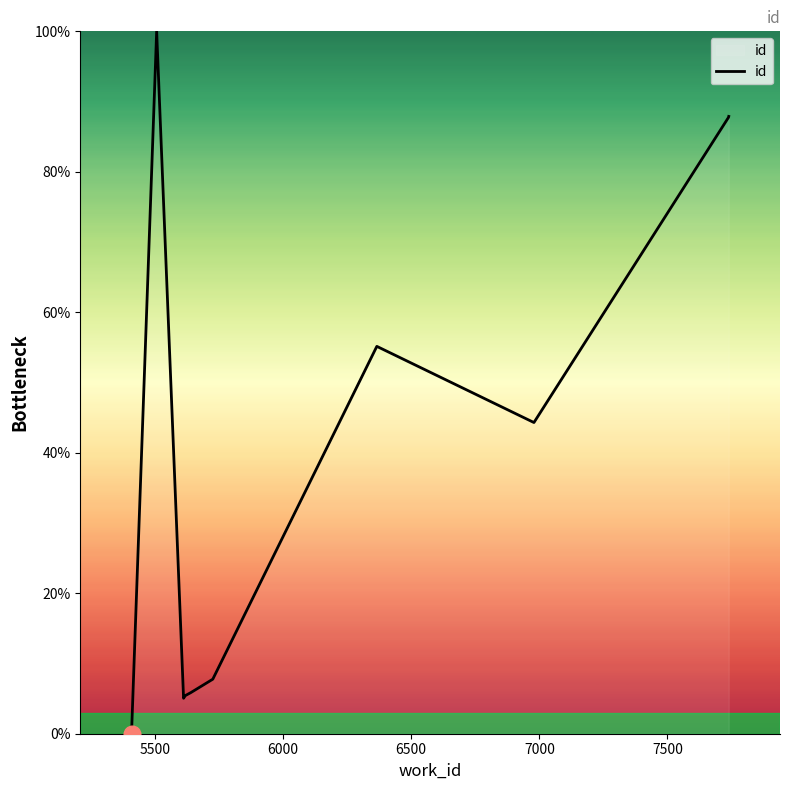

What is the maximum value shown in the chart?

100.0